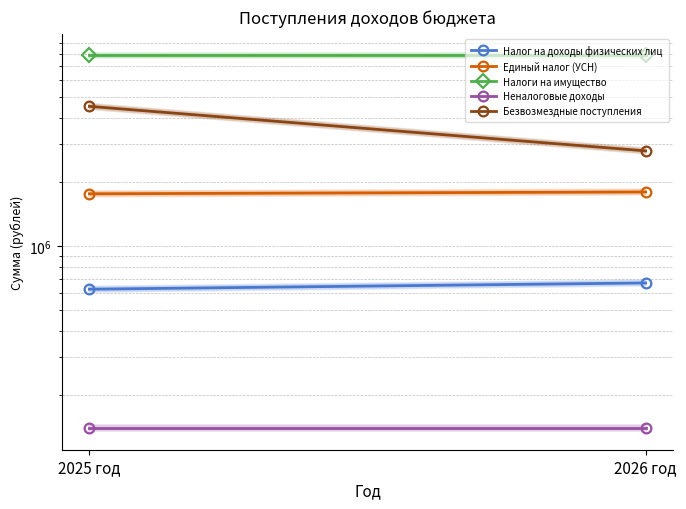

What is the label of the 1st point from the left?

2025 год